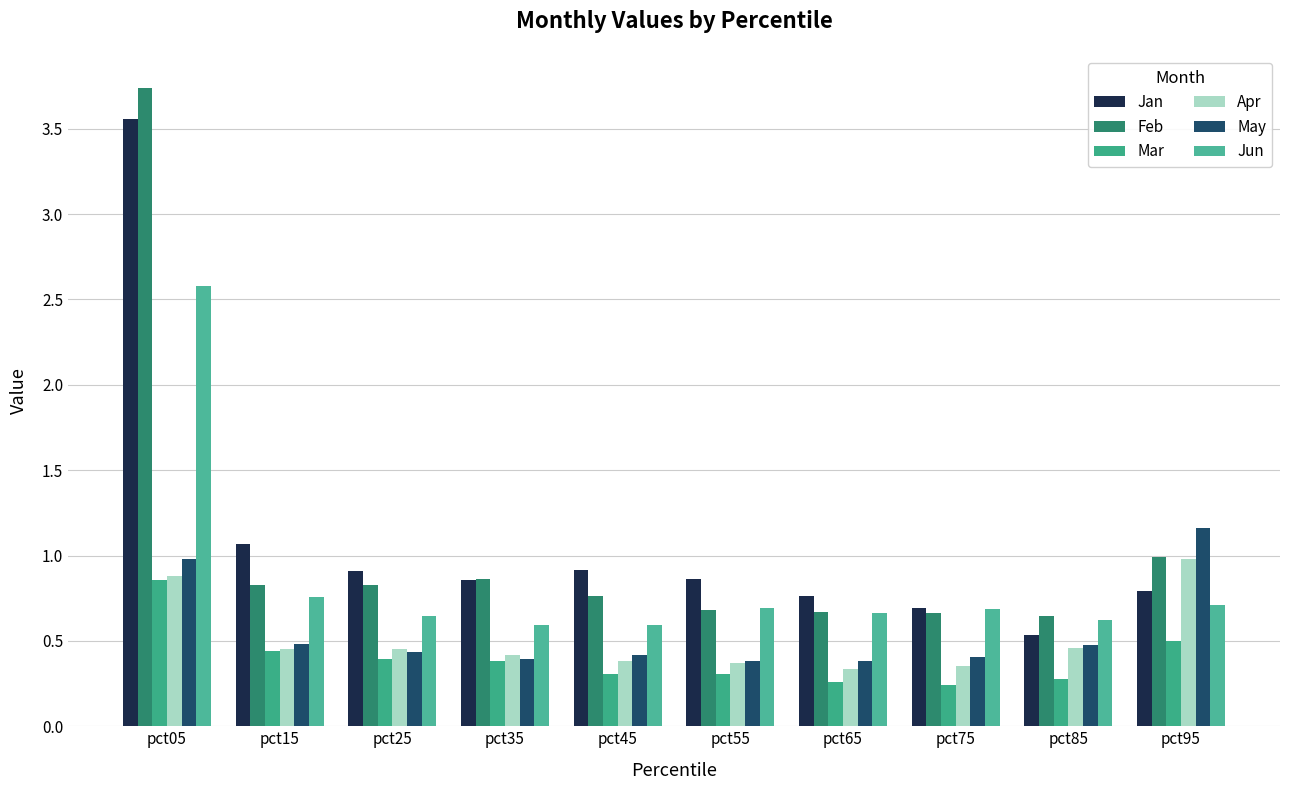

Which category has the lowest value in the Mar series?

pct75